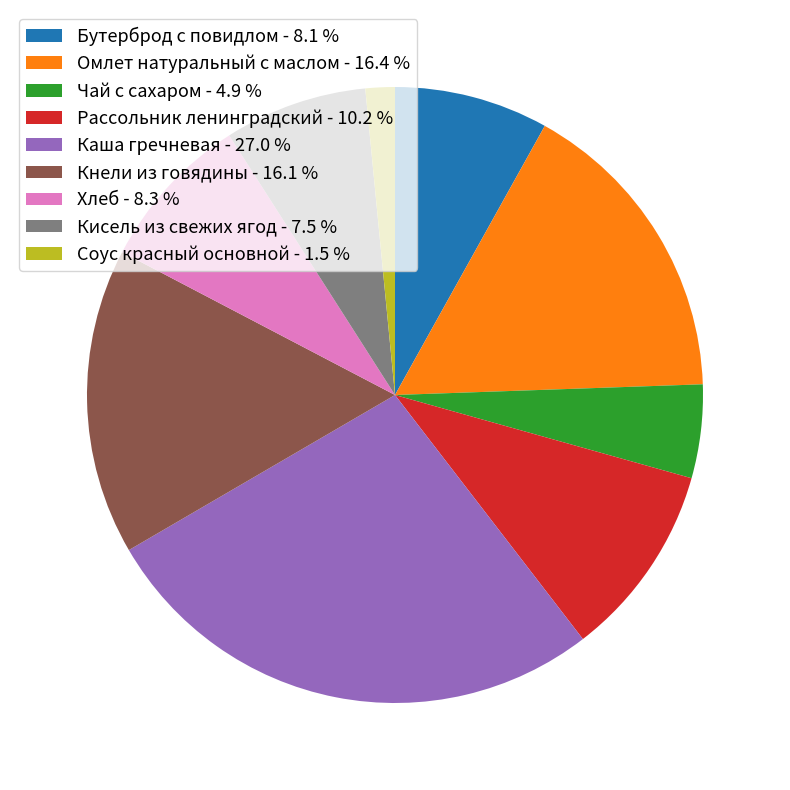

How many slices are in this pie chart?

9